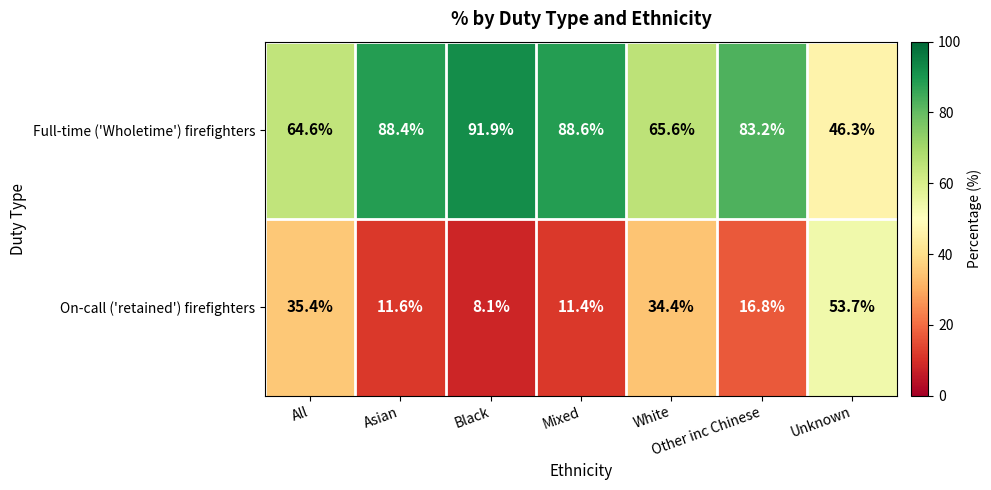

What is the difference between the highest and lowest values at Other inc Chinese?

66.4